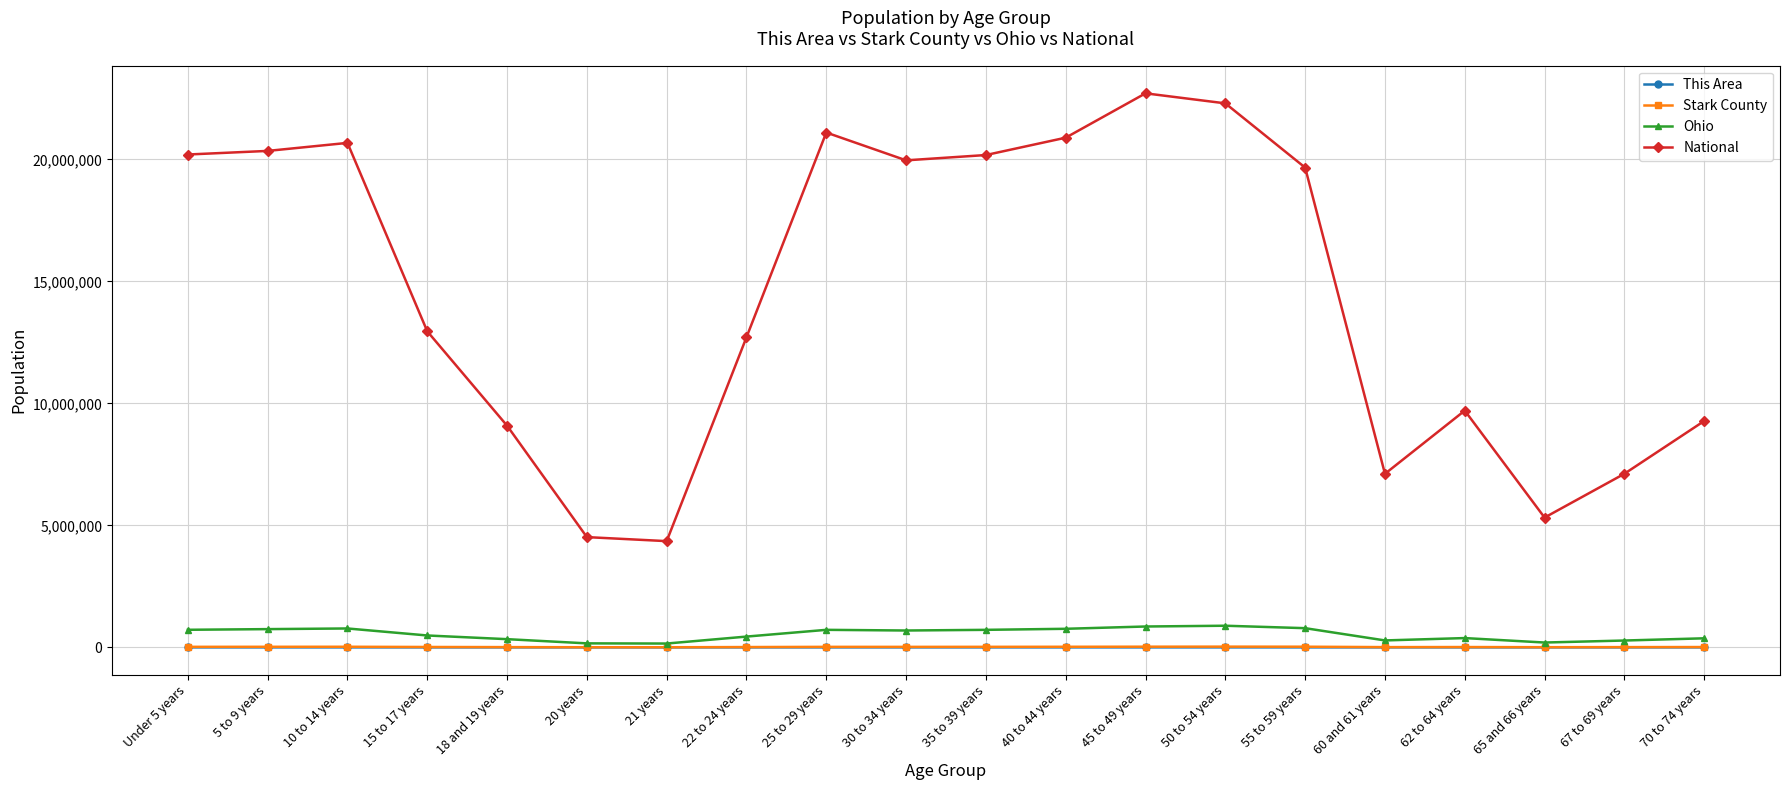

Is the value of National at 10 to 14 years greater than the value of Stark County at 65 and 66 years?

Yes